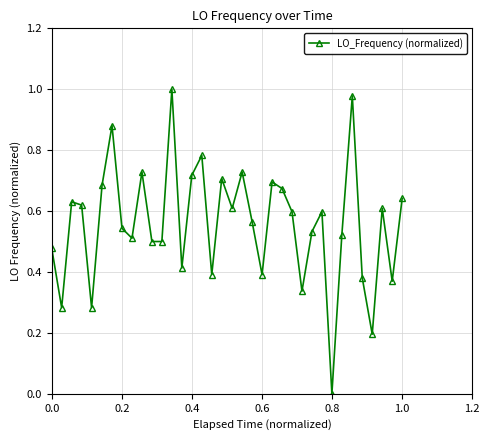

How many interior local peaks (higher than both neighbors) does the data have?

11